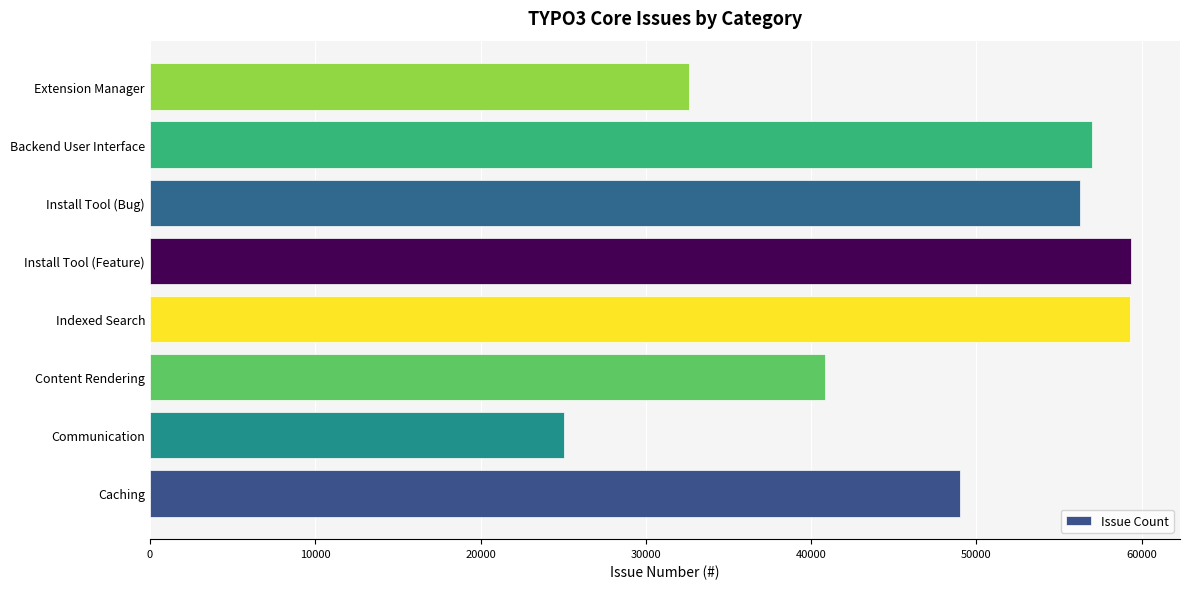

The value at Indexed Search is 103790. True or false?

False